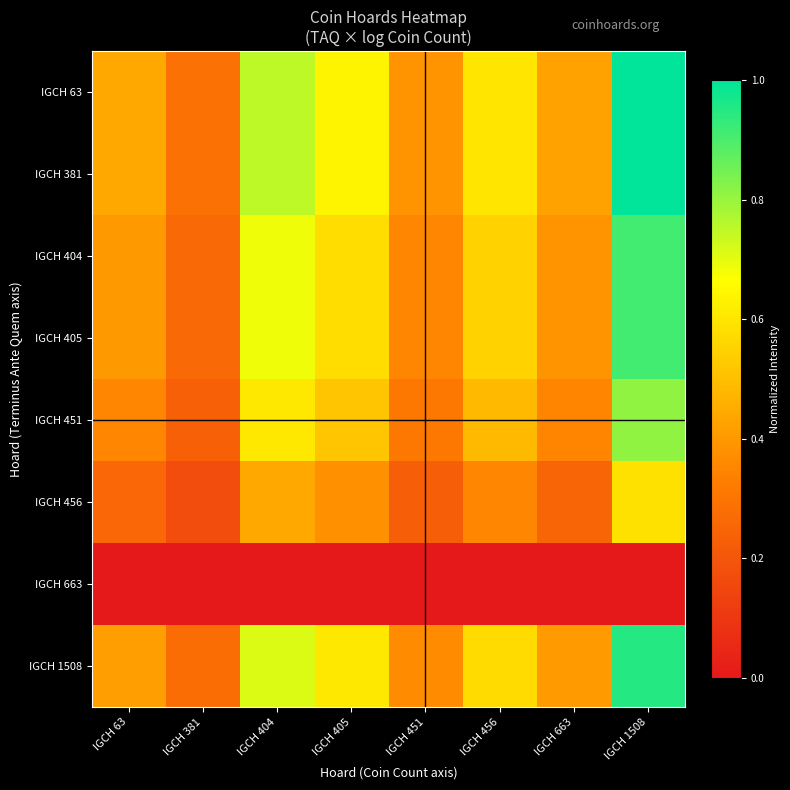

Reading left to right, extract all data points from this chart.

IGCH 63: IGCH 63=0.4	IGCH 381=0.3	IGCH 404=0.8	IGCH 405=0.6	IGCH 451=0.4	IGCH 456=0.6	IGCH 663=0.4	IGCH 1508=1.0
IGCH 381: IGCH 63=0.4	IGCH 381=0.3	IGCH 404=0.8	IGCH 405=0.6	IGCH 451=0.4	IGCH 456=0.6	IGCH 663=0.4	IGCH 1508=1.0
IGCH 404: IGCH 63=0.4	IGCH 381=0.3	IGCH 404=0.7	IGCH 405=0.6	IGCH 451=0.4	IGCH 456=0.5	IGCH 663=0.4	IGCH 1508=0.9
IGCH 405: IGCH 63=0.4	IGCH 381=0.3	IGCH 404=0.7	IGCH 405=0.6	IGCH 451=0.4	IGCH 456=0.5	IGCH 663=0.4	IGCH 1508=0.9
IGCH 451: IGCH 63=0.4	IGCH 381=0.2	IGCH 404=0.6	IGCH 405=0.5	IGCH 451=0.3	IGCH 456=0.5	IGCH 663=0.3	IGCH 1508=0.8
IGCH 456: IGCH 63=0.3	IGCH 381=0.2	IGCH 404=0.4	IGCH 405=0.4	IGCH 451=0.2	IGCH 456=0.4	IGCH 663=0.2	IGCH 1508=0.6
IGCH 663: IGCH 63=0.0	IGCH 381=0.0	IGCH 404=0.0	IGCH 405=0.0	IGCH 451=0.0	IGCH 456=0.0	IGCH 663=0.0	IGCH 1508=0.0
IGCH 1508: IGCH 63=0.4	IGCH 381=0.3	IGCH 404=0.7	IGCH 405=0.6	IGCH 451=0.4	IGCH 456=0.6	IGCH 663=0.4	IGCH 1508=0.9